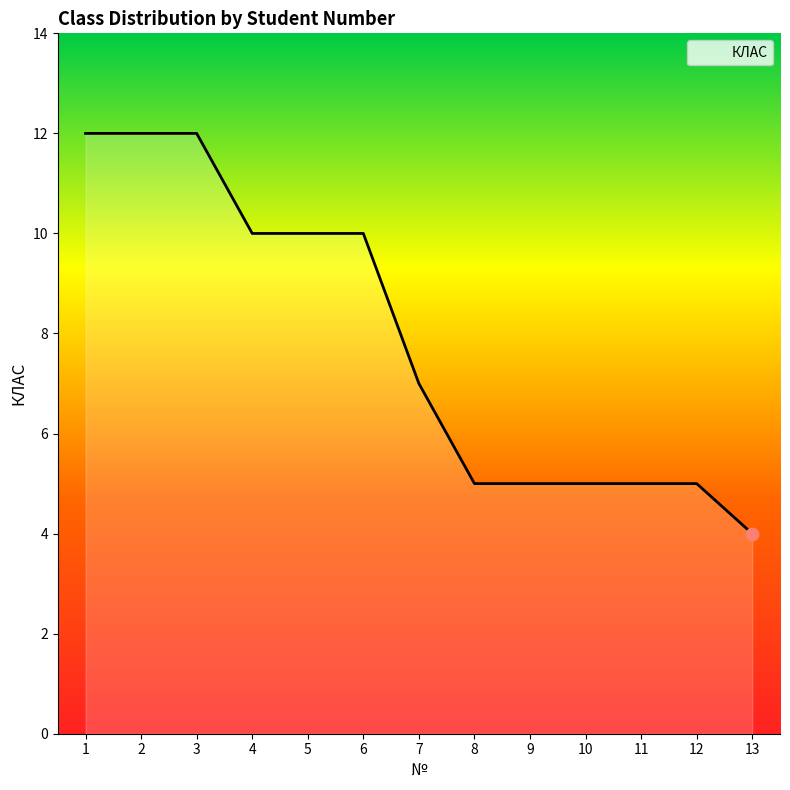

Approximately how many times larger is the value at 4 compared to 2?

0.8